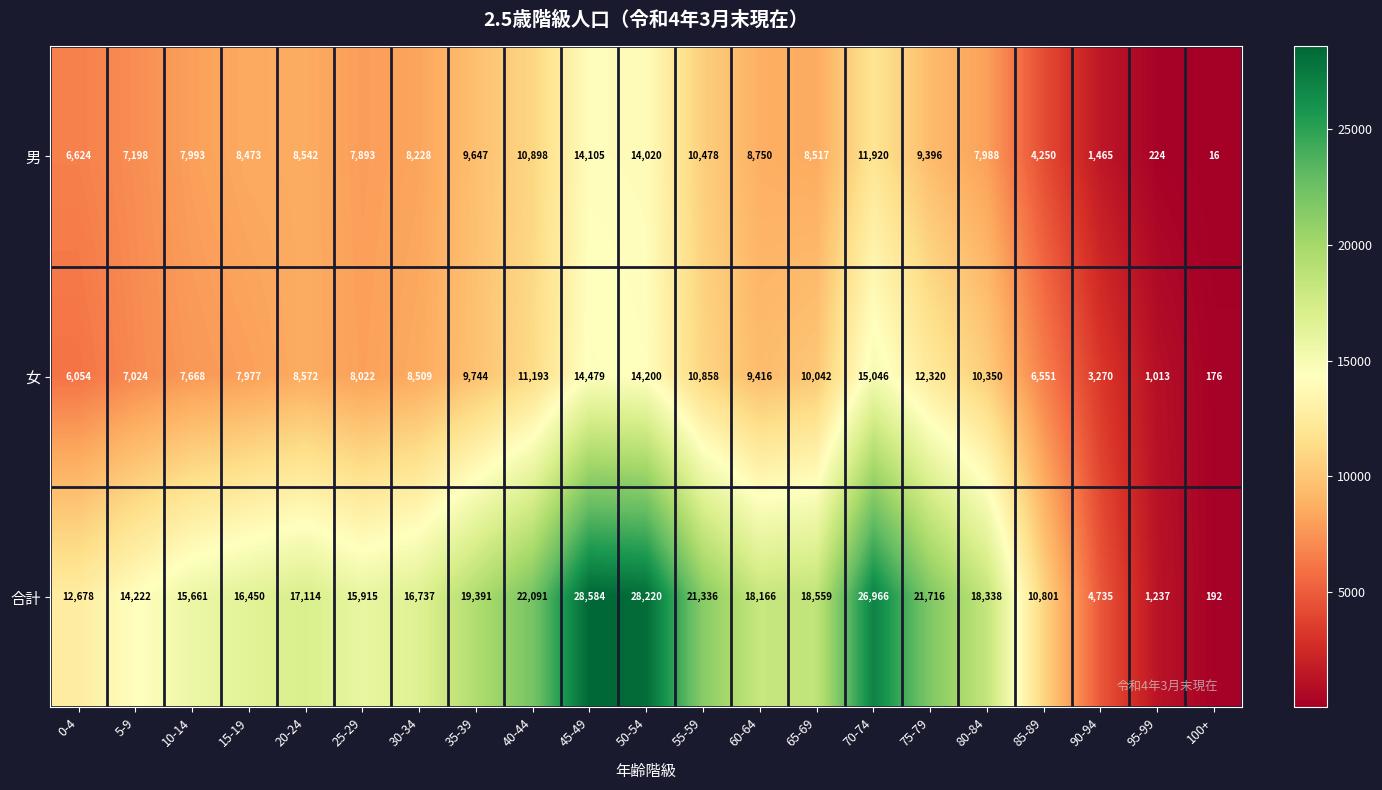

Count the number of categories in the chart.

21